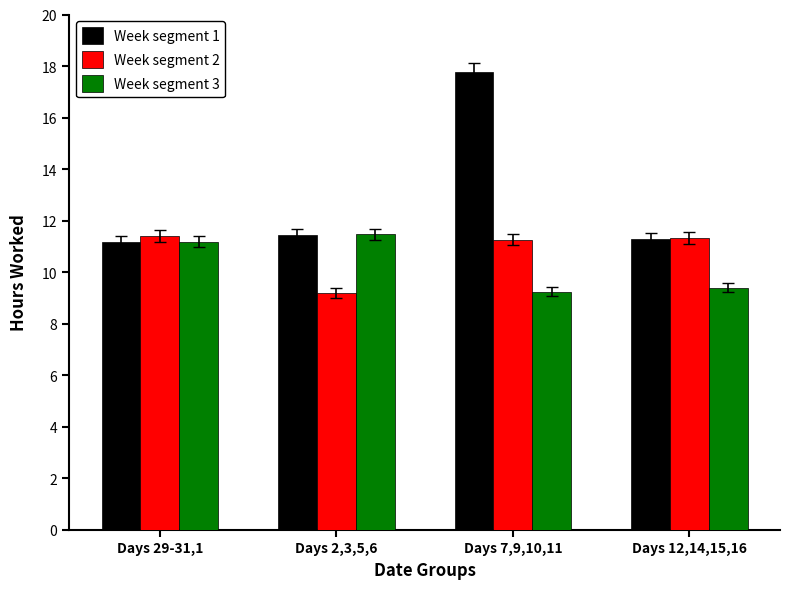

How many series are shown in this chart?

3